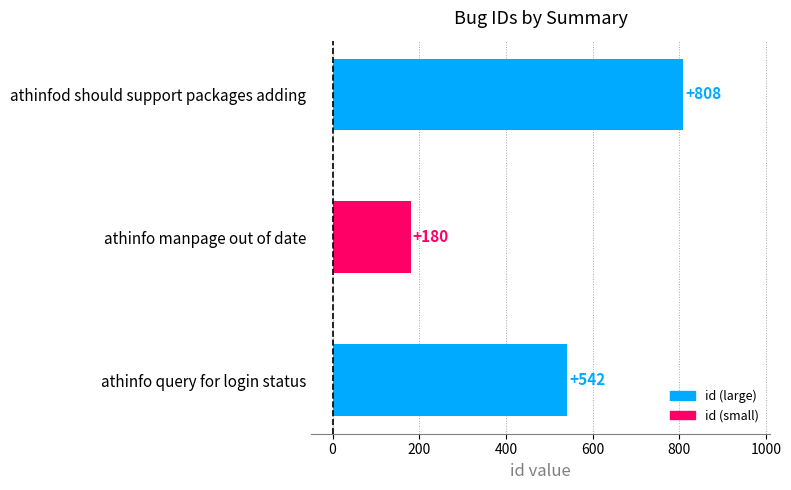

What is the smallest value displayed?

180